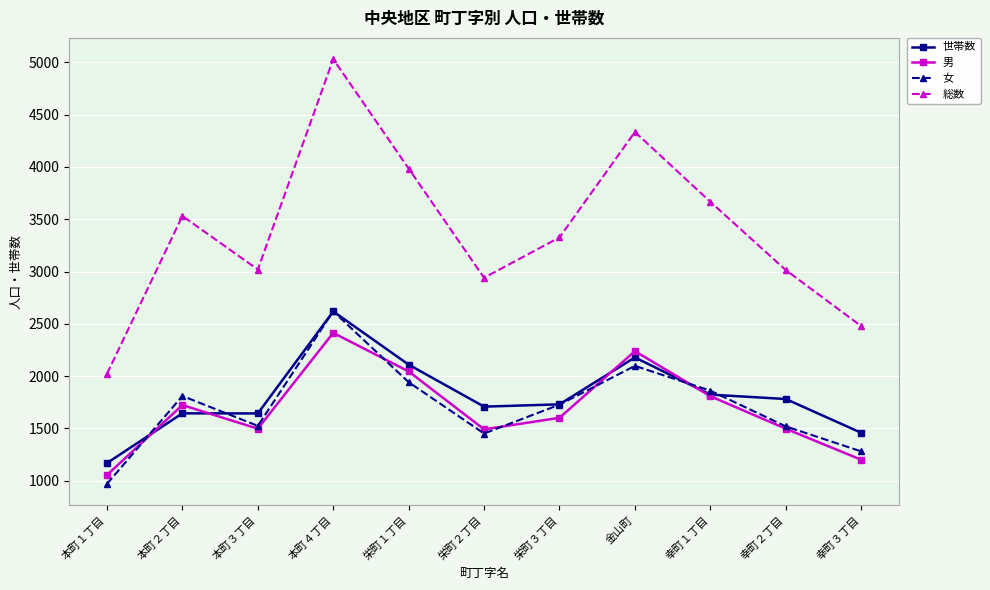

Which series changed the most between 本町１丁目 and 本町３丁目?

総数